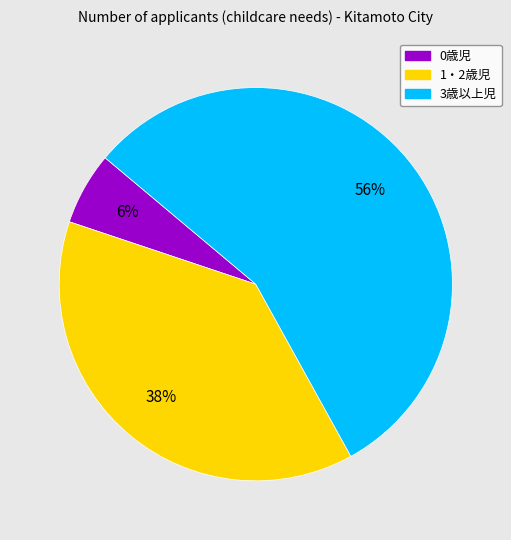

Is there a majority slice in this chart?

Yes